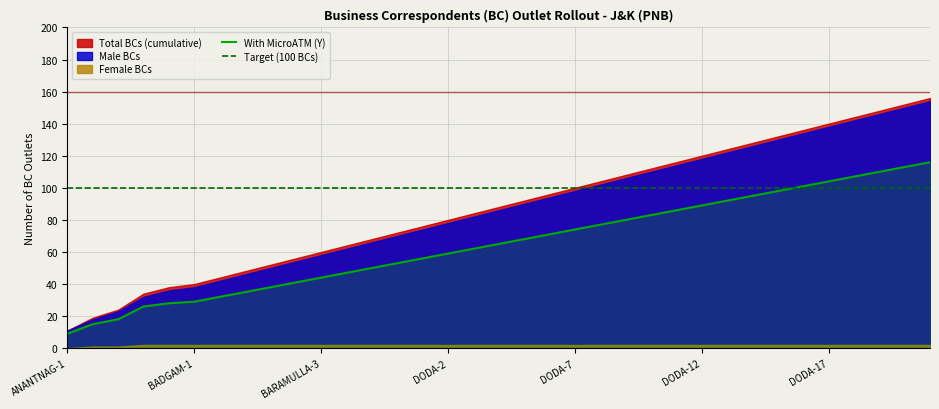

What is the sum of the Male BCs values at BARAMULLA-3 and BARAMULLA-4?

120